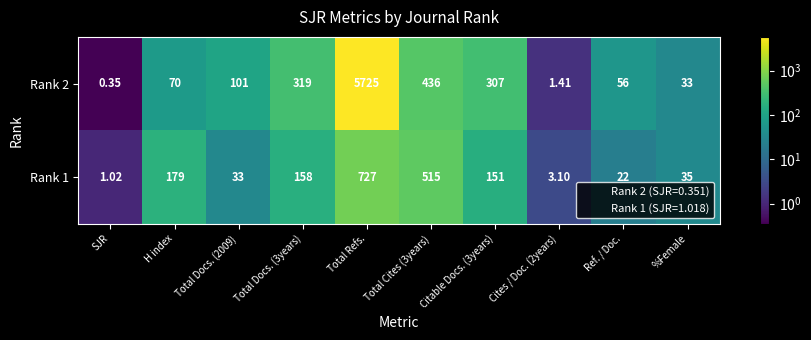

Is the value of Rank 2 at SJR greater than the value of Rank 1 at Total Cites (3years)?

No